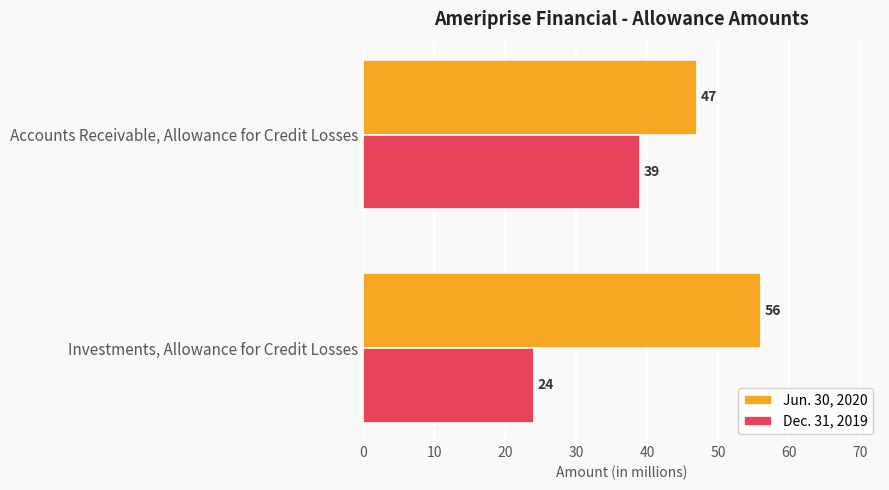

Which series changed the most between Investments, Allowance for Credit Losses and Accounts Receivable, Allowance for Credit Losses?

Dec. 31, 2019